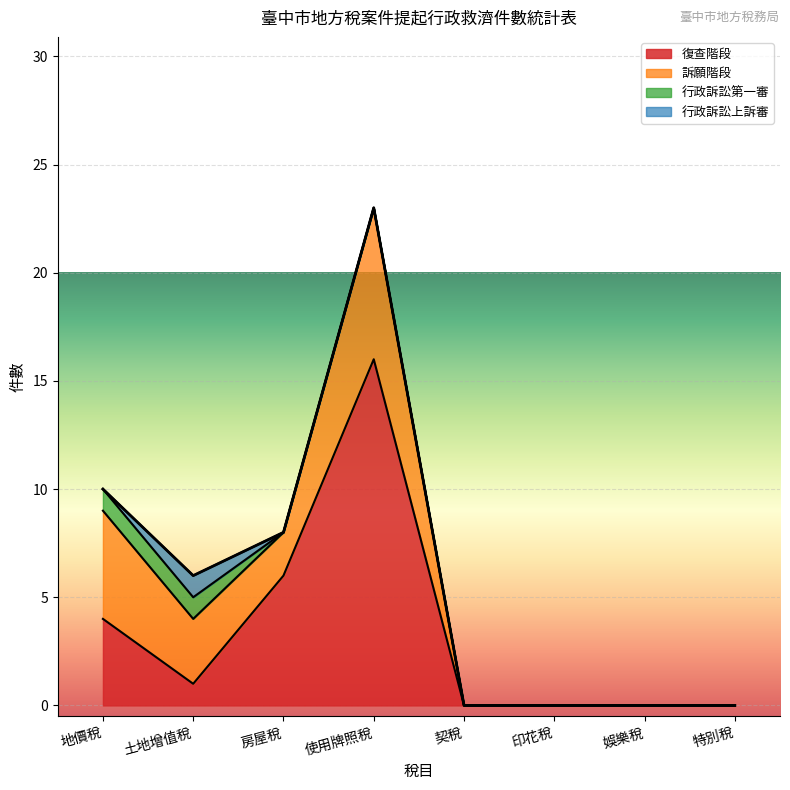

How many positive values does the 行政訴訟第一審 series have?

2